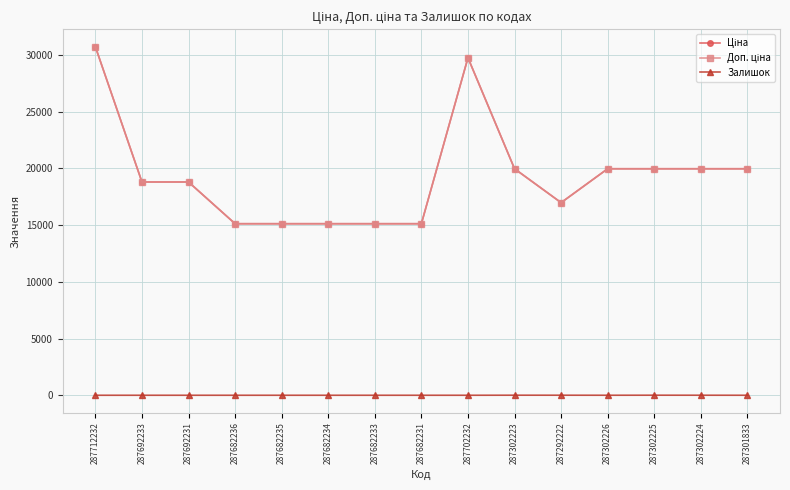

True or false: Залишок has a value of 5.0 at 287302225.

True